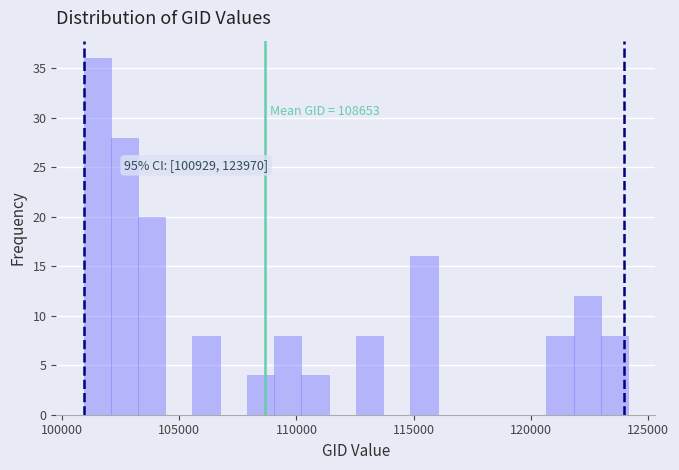

Around what value on the x-axis is the tallest bar? Give the approximate position of its centre, as read against the axis.

101500